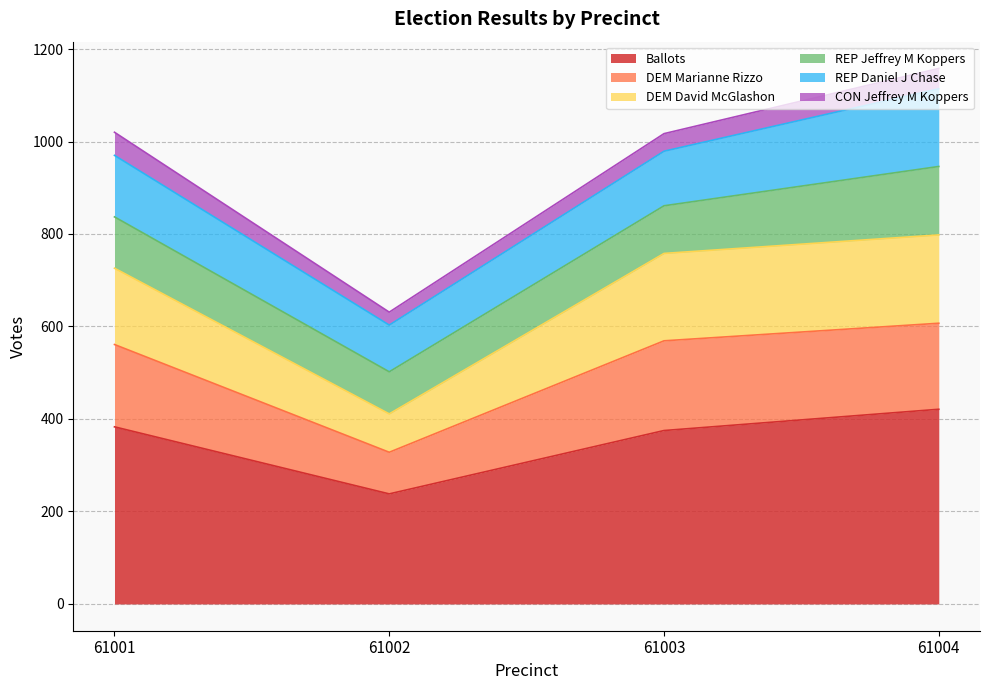

The value of Ballots at 61004 is 621. True or false?

False